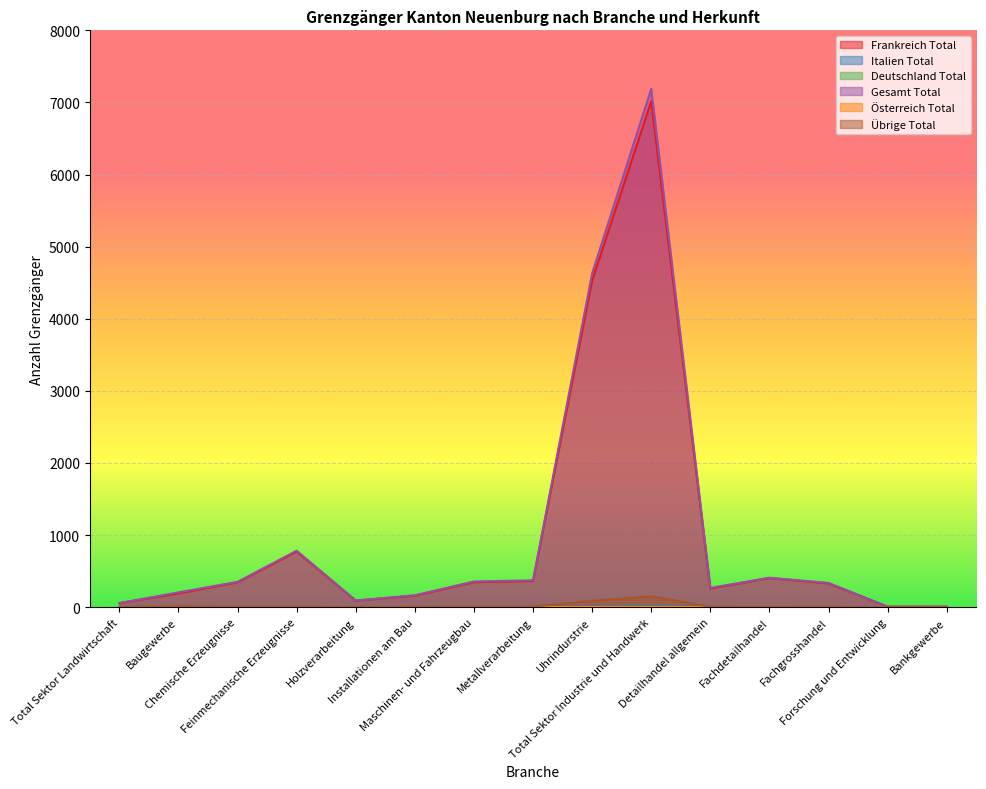

Count the number of data series in this chart.

6